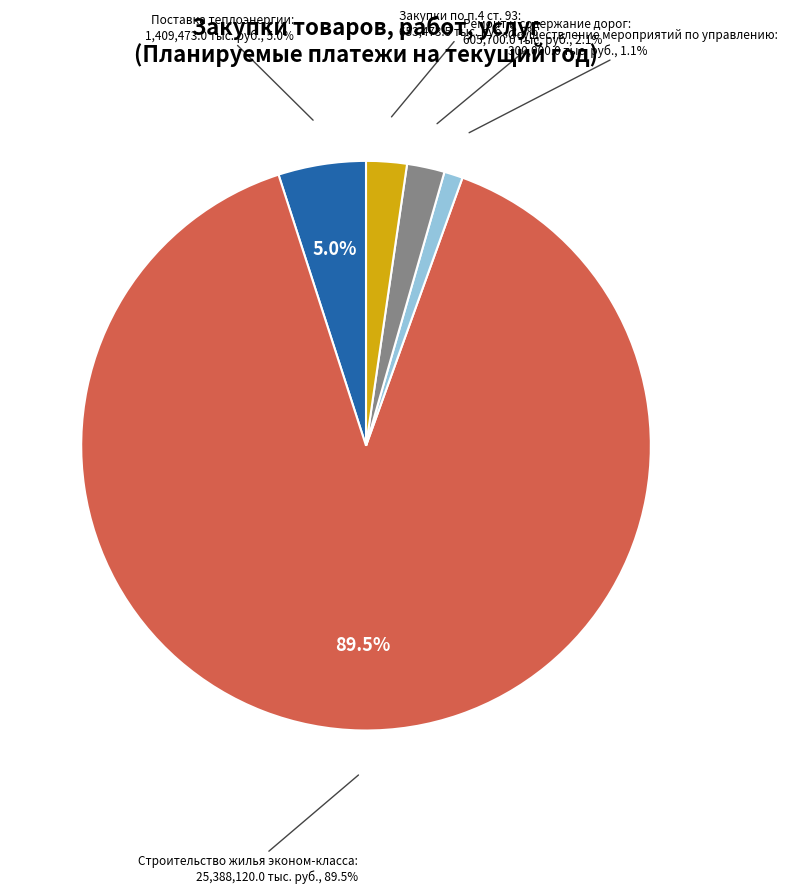

What is the ratio of the value at Поставка теплоэнергии to the value at Ремонт и содержание дорог?

2.3